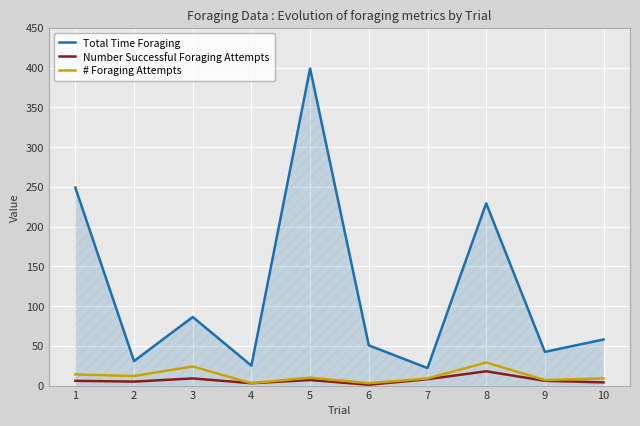

Which series has the largest total across all categories?

Total Time Foraging